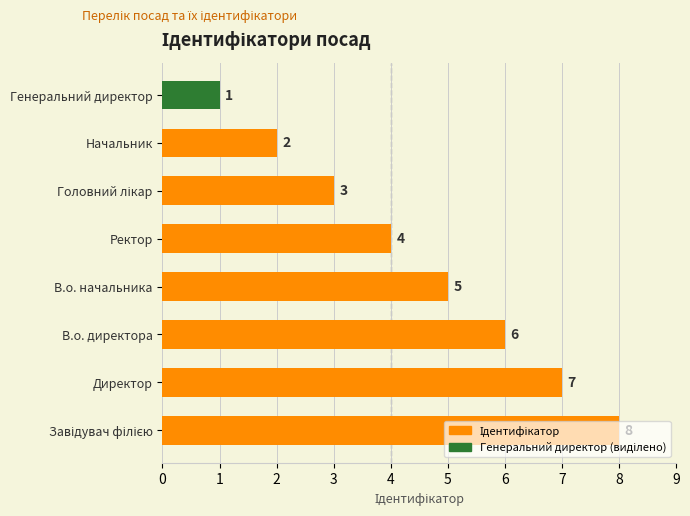

What is the difference between the values at Директор and Генеральний директор?

6